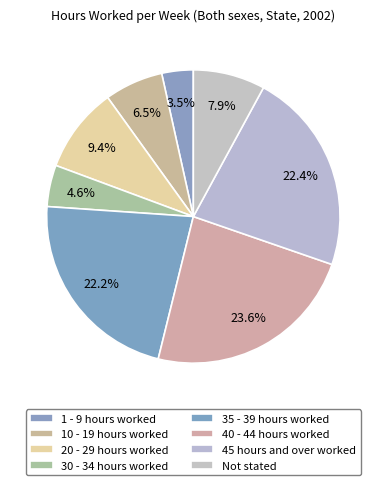

Approximately how many times larger is the value at 10 - 19 hours worked compared to 45 hours and over worked?

0.3